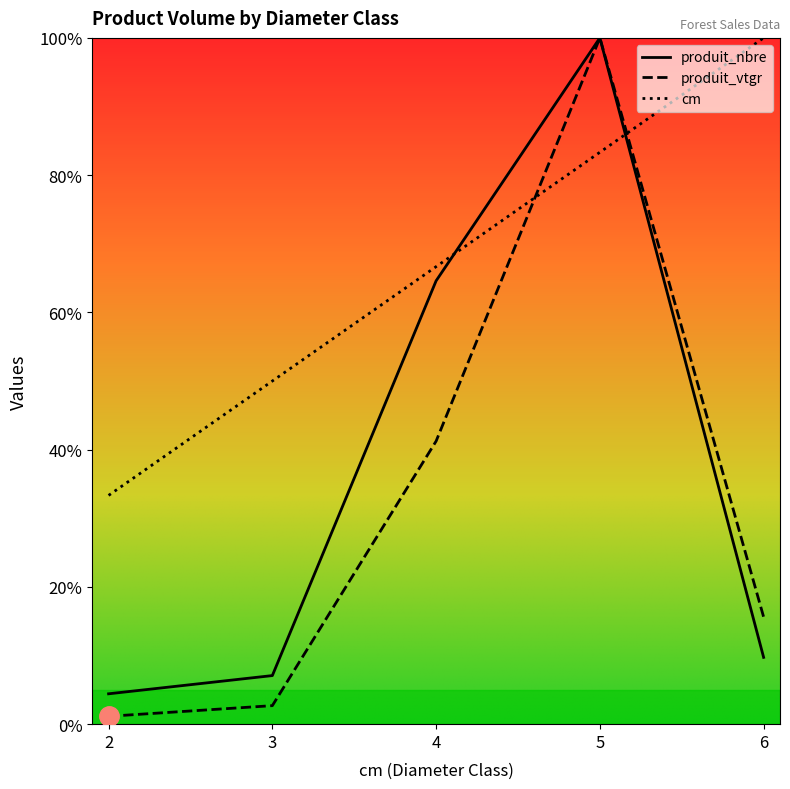

True or false: produit_nbre and cm cross at least once.

True